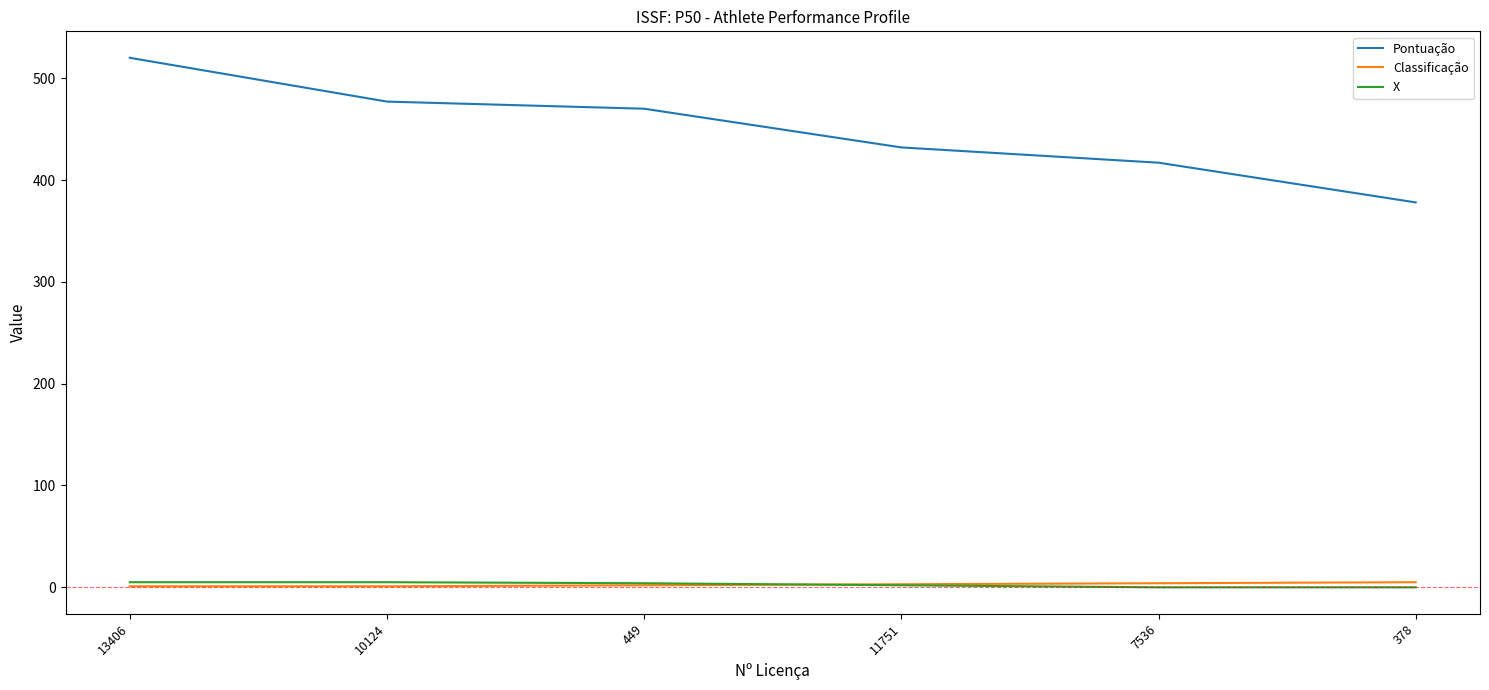

Is the value of Classificação at 378 greater than the value of Pontuação at 7536?

No